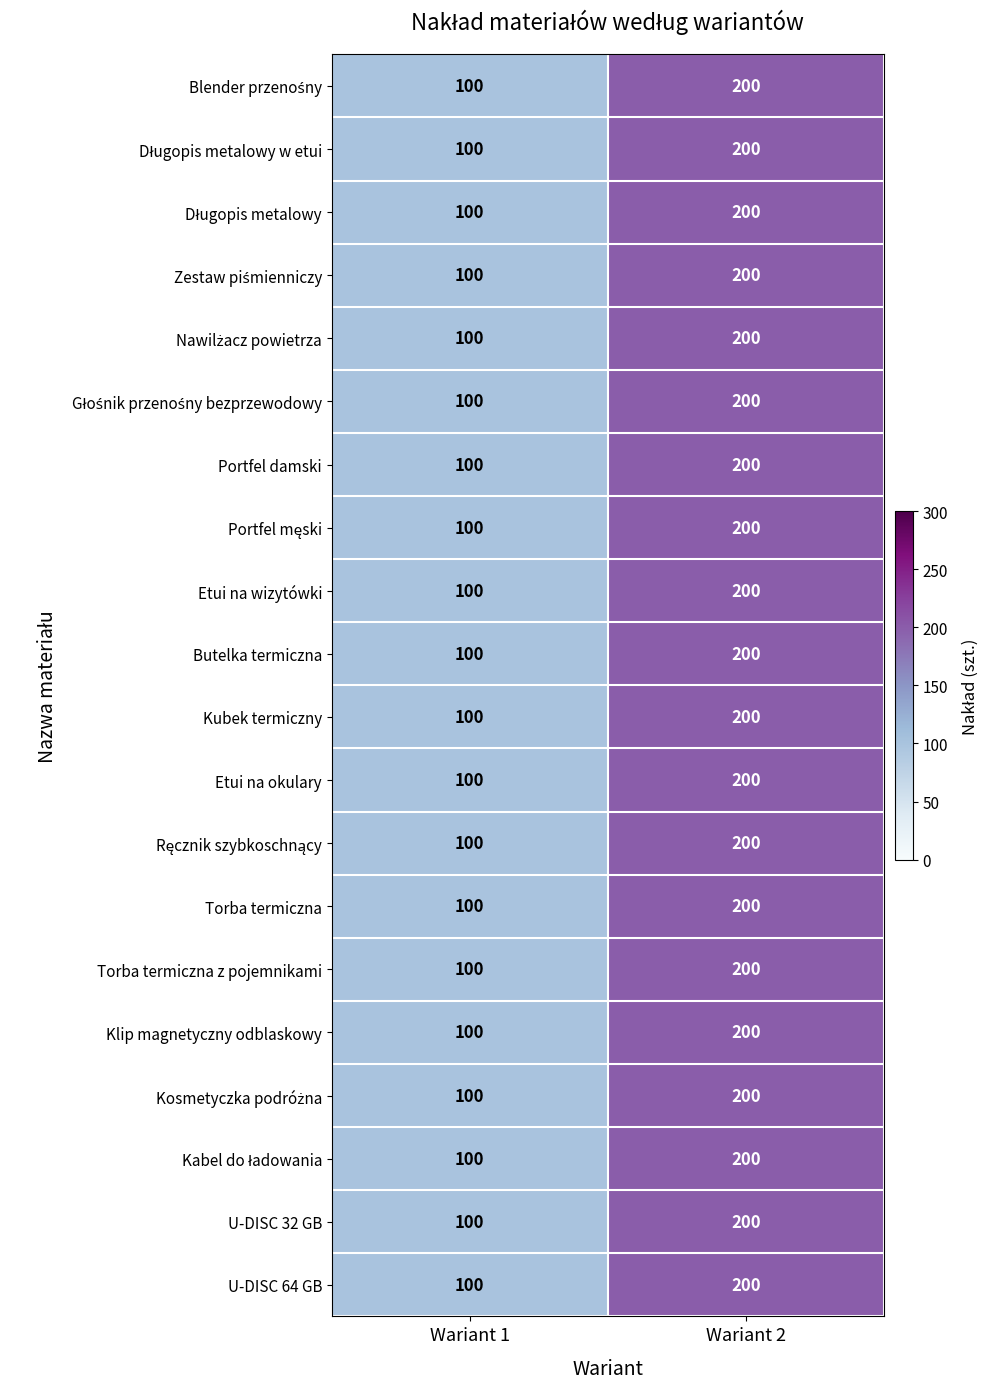

Is it true that U-DISC 32 GB equals 148 at Wariant 1?

False